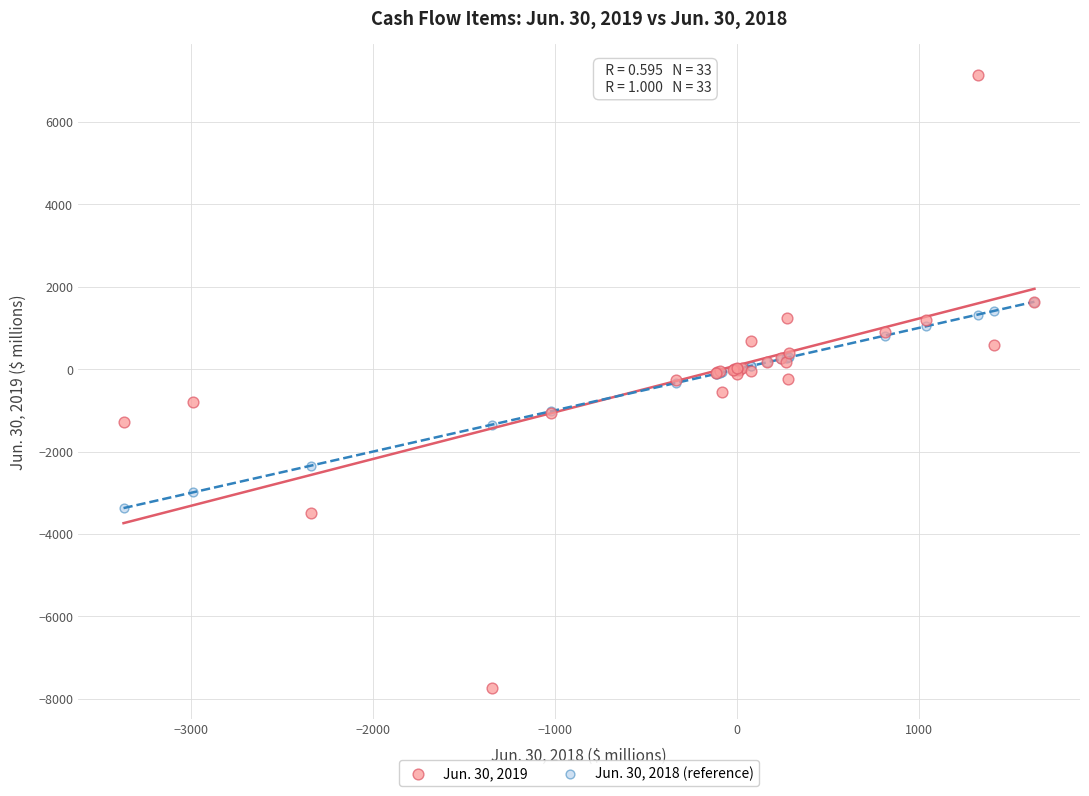

What are all the series names shown in the legend?

Jun. 30, 2019, Jun. 30, 2018 (reference)